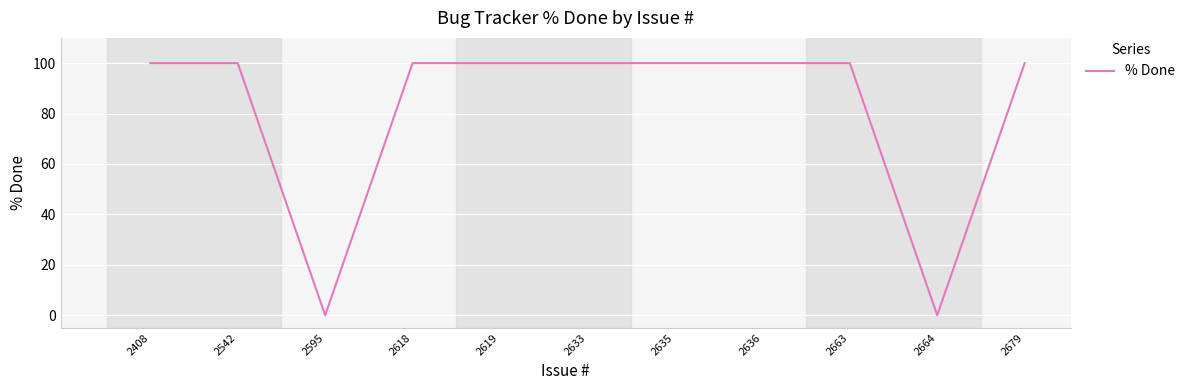

Reading right to left, list all the values displayed in this chart.

2679=100	2664=0	2663=100	2636=100	2635=100	2633=100	2619=100	2618=100	2595=0	2542=100	2408=100